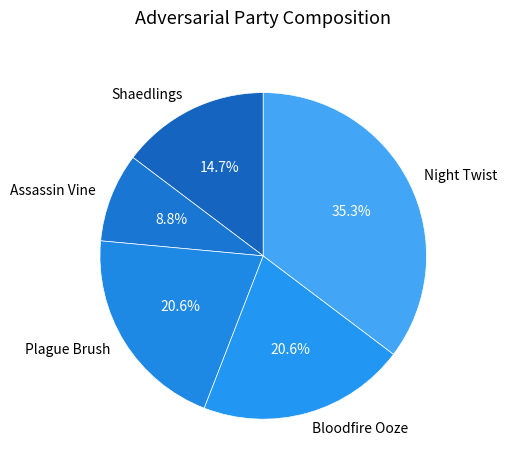

True or false: Shaedlings accounts for 15% of the total.

True